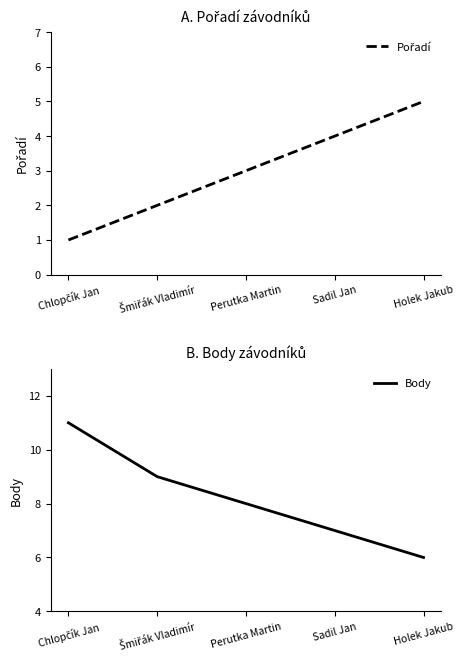

True or false: Pořadí has more than 2 points higher than both neighbors.

False